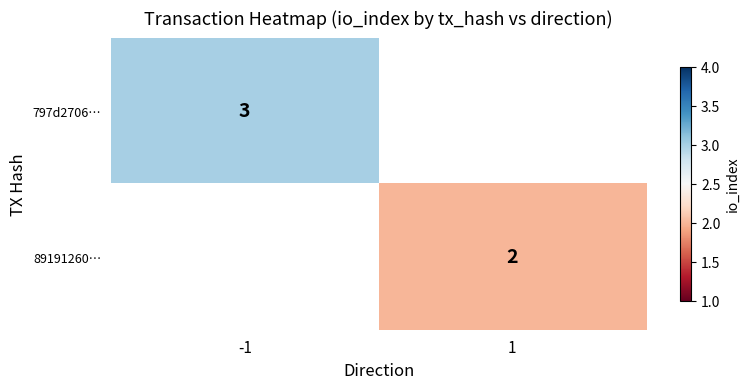

How many positive values does the 89191260… series have?

1